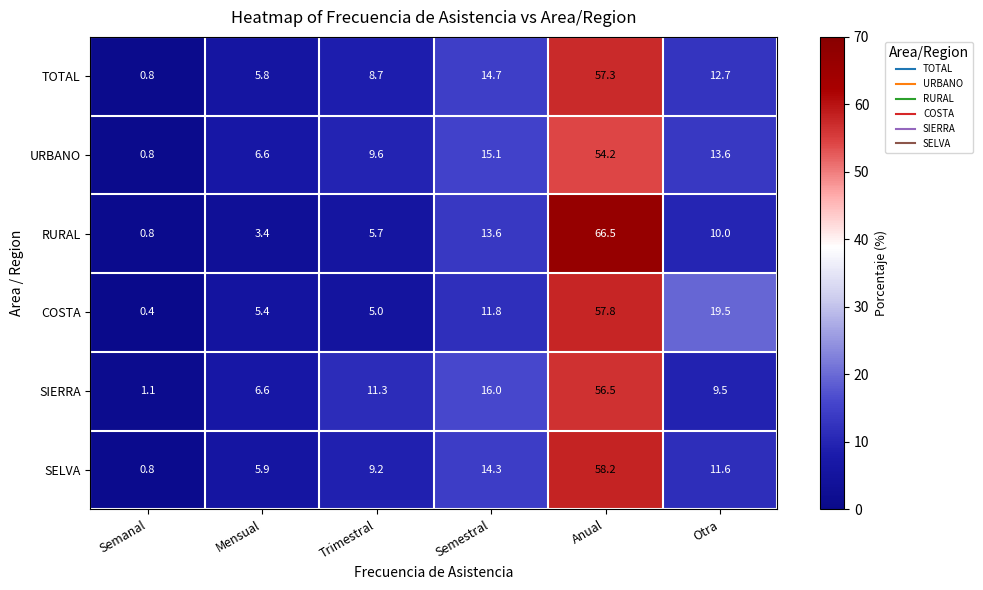

What is the total value across all series at Semestral?

85.5